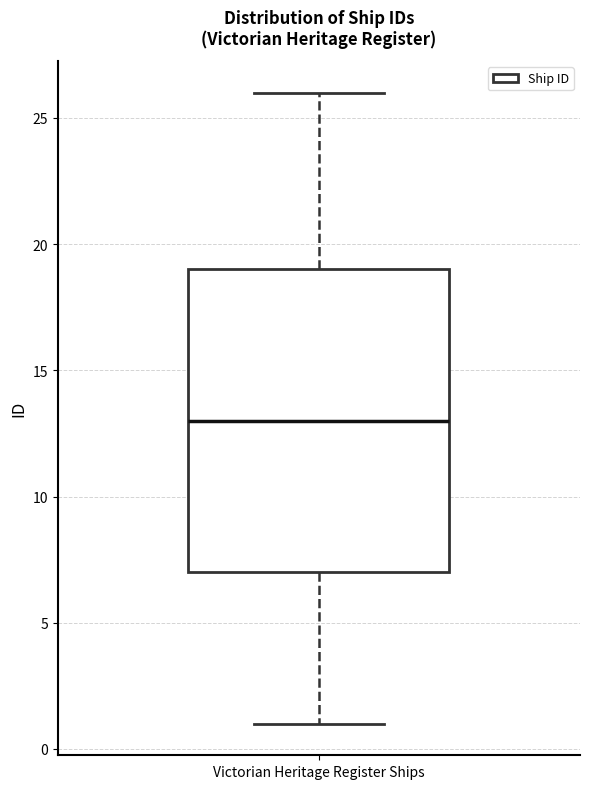

Read this box plot against the y-axis: the position of the median line, the range covered by the box, and the ends of both whiskers. The values are not printed on the chart, so give them approximately, as read against the axis.

median 13, box 7 to 19, whiskers 1 to 26